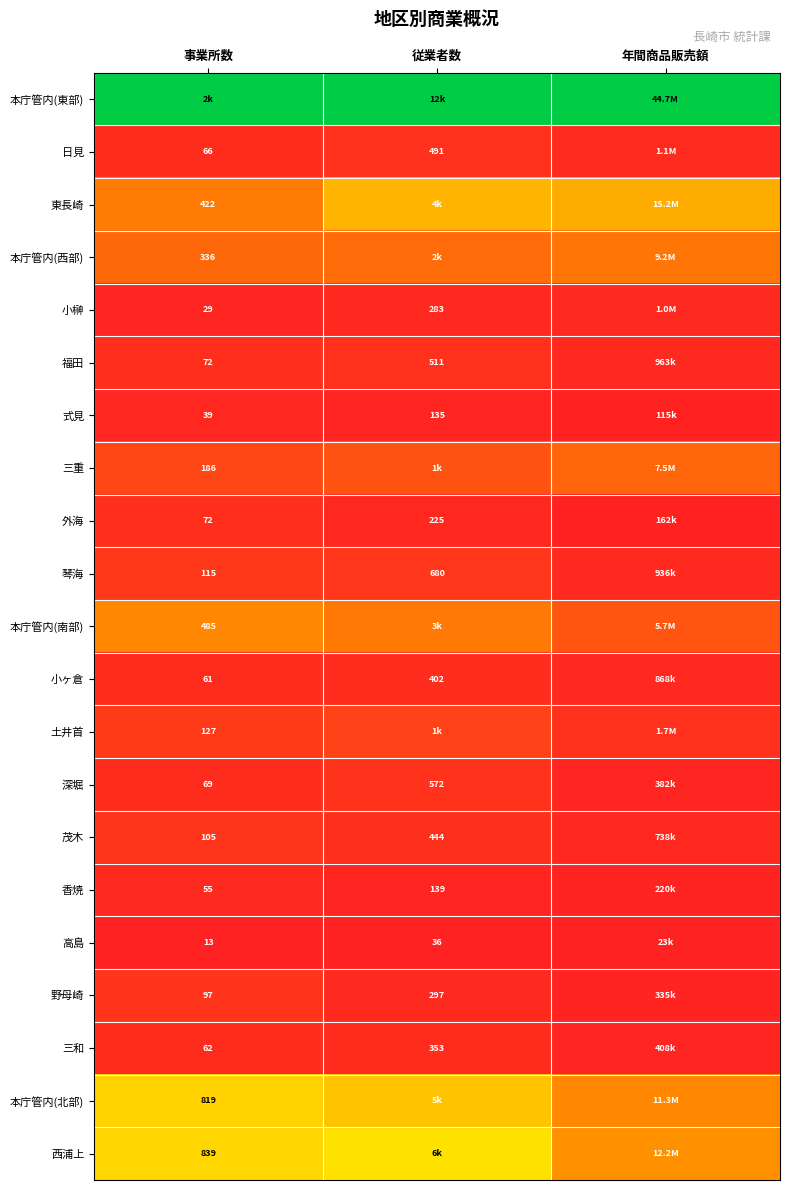

Rank the categories by 三重 value from highest to lowest.

年間商品販売額, 従業者数, 事業所数